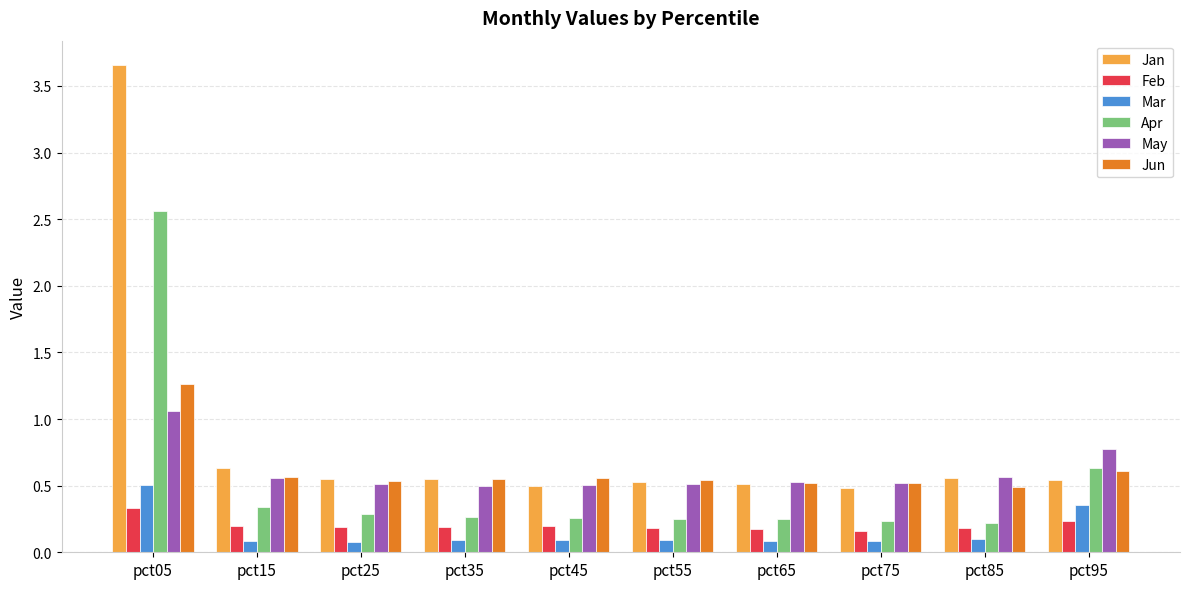

List the series in order of their peak value, highest first.

Jan, Apr, Jun, May, Mar, Feb